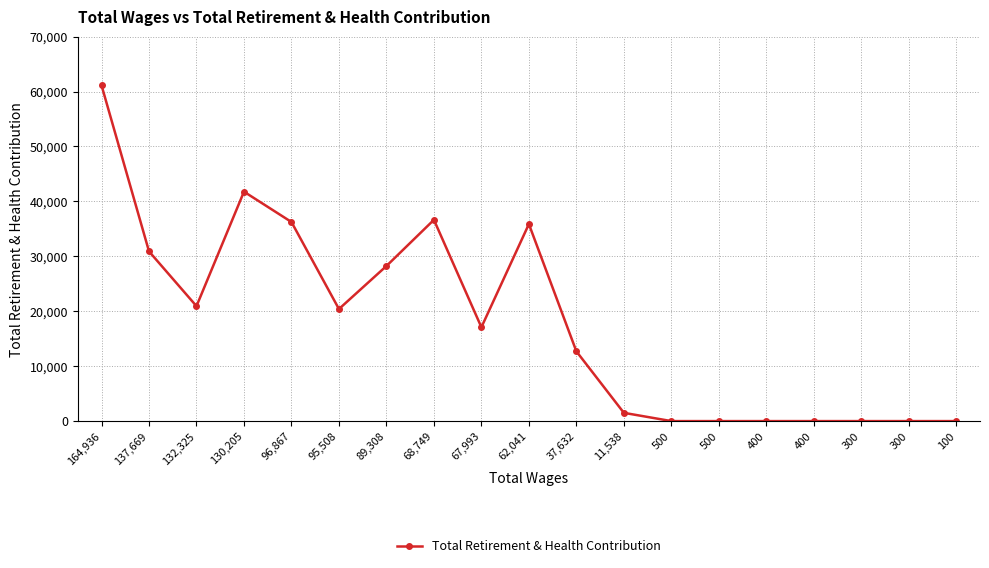

How many values are below 17084?

9